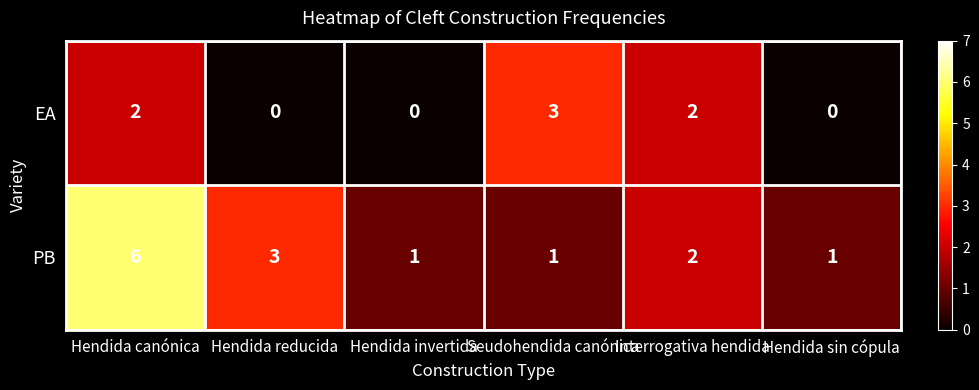

What is the maximum value for PB?

6